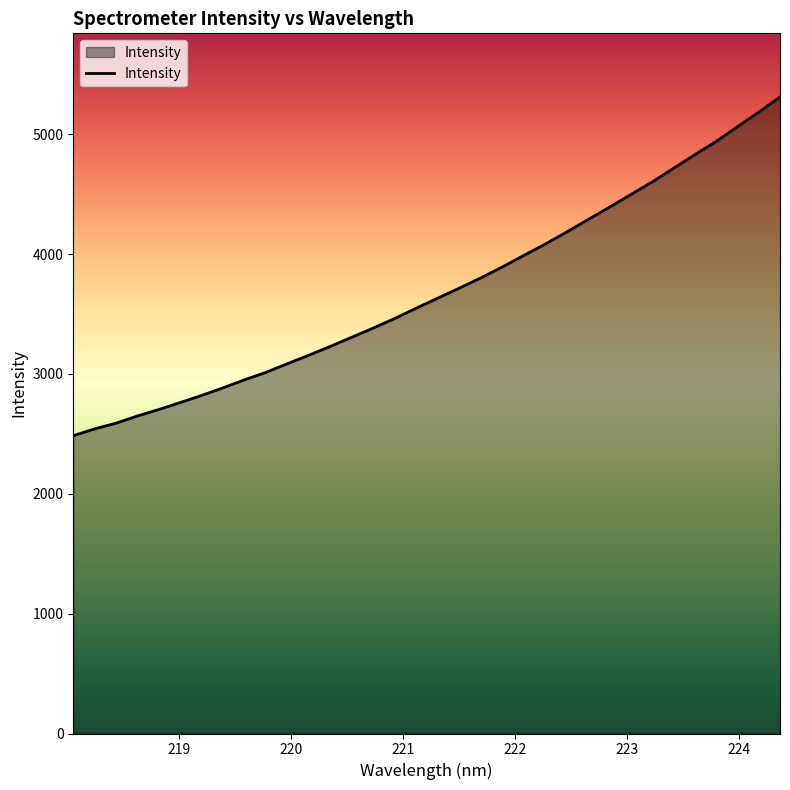

What is the difference between the maximum and minimum values?

2826.4